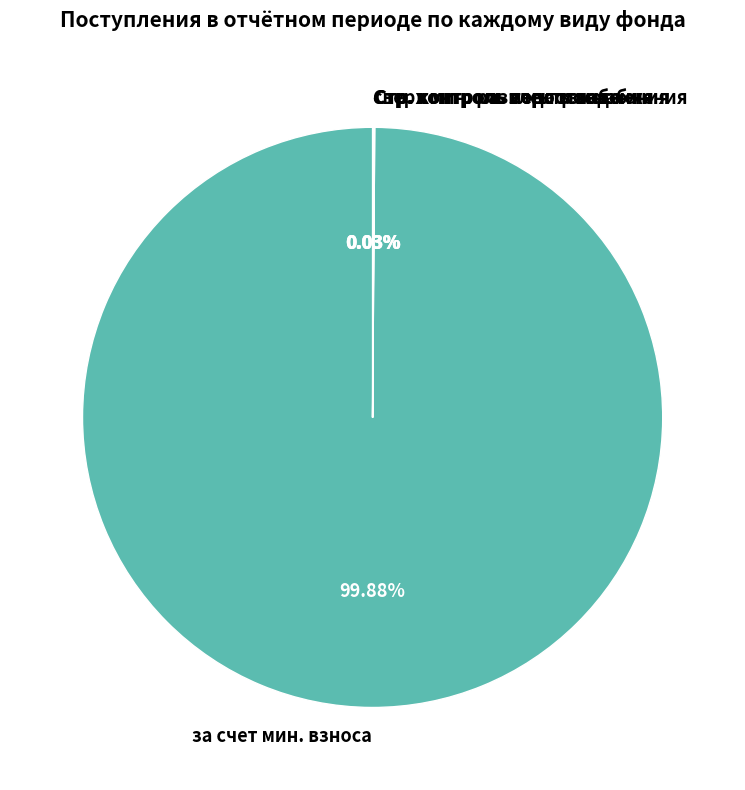

What is the largest slice in the pie chart?

за счет мин. взноса